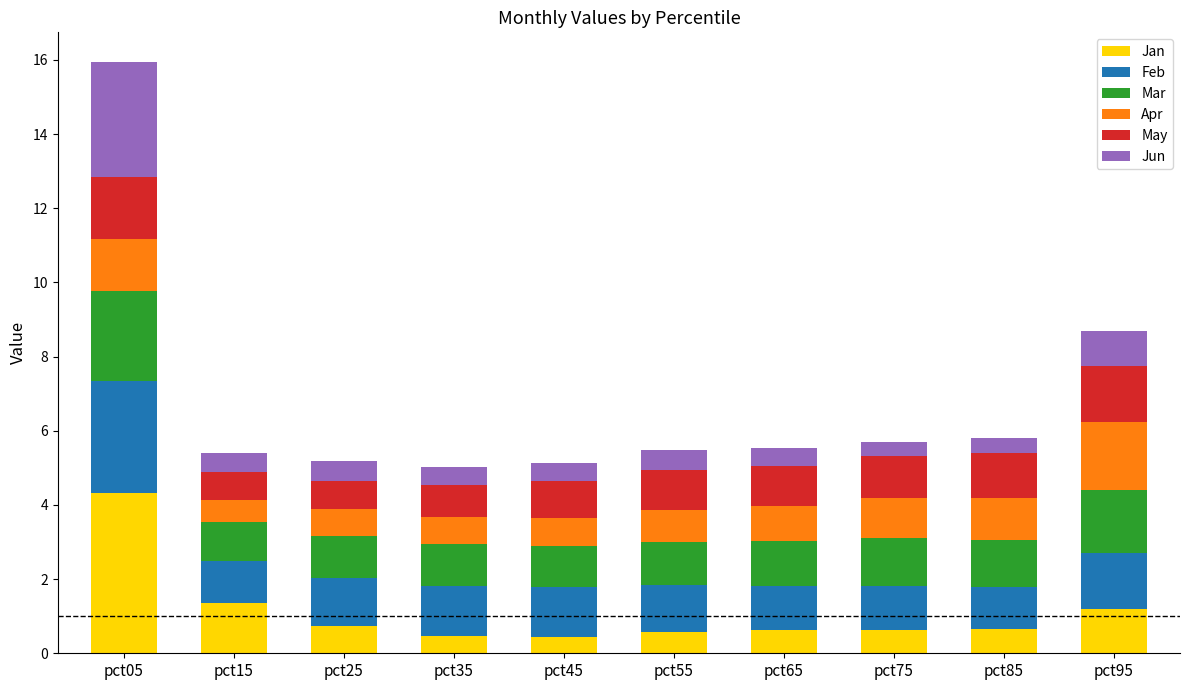

At which category is the sum across all series the highest?

pct05